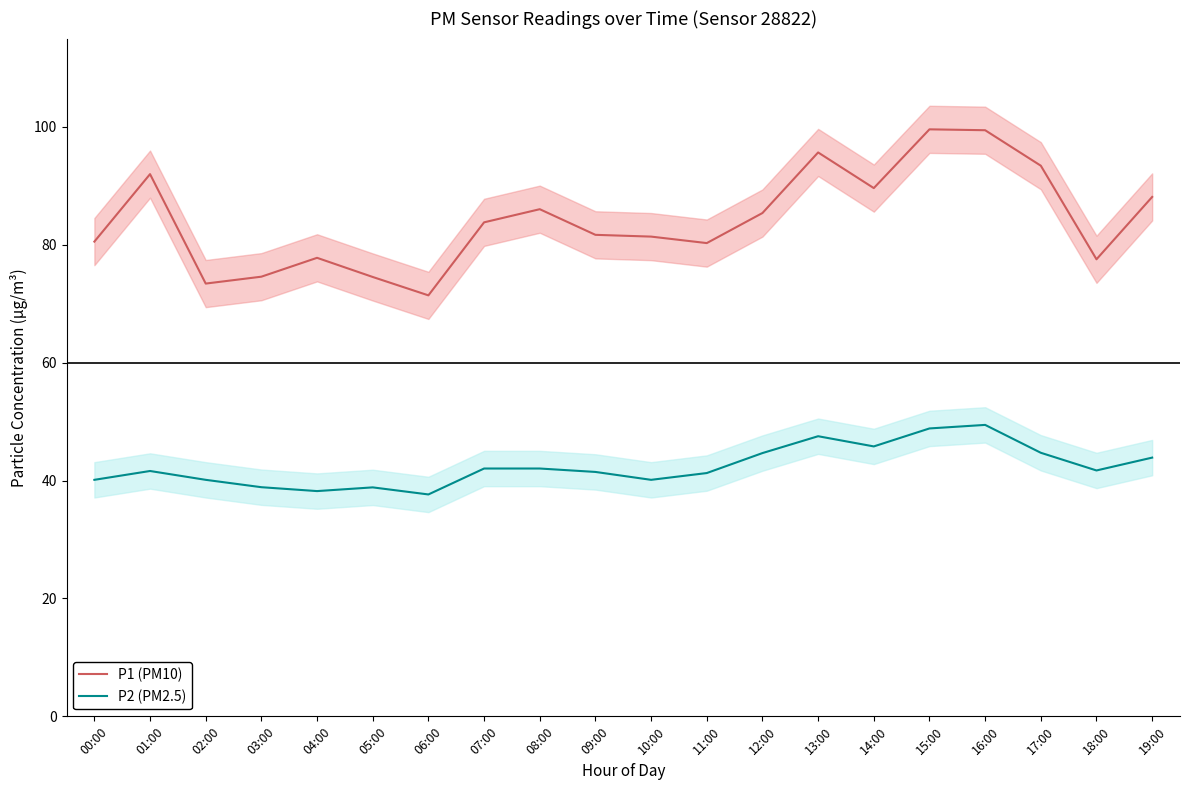

Where does the P1 (PM10) series first go above 83?

01:00